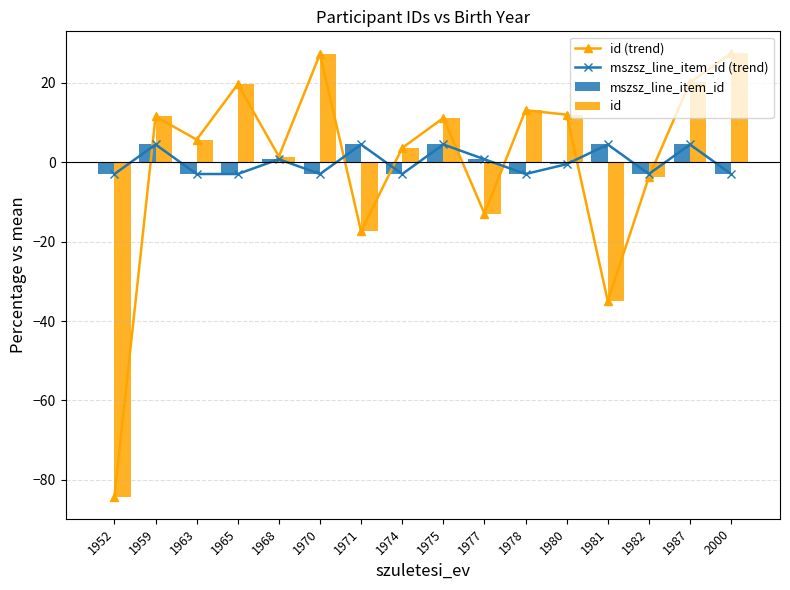

At how many categories does at least one series exceed -19?

16